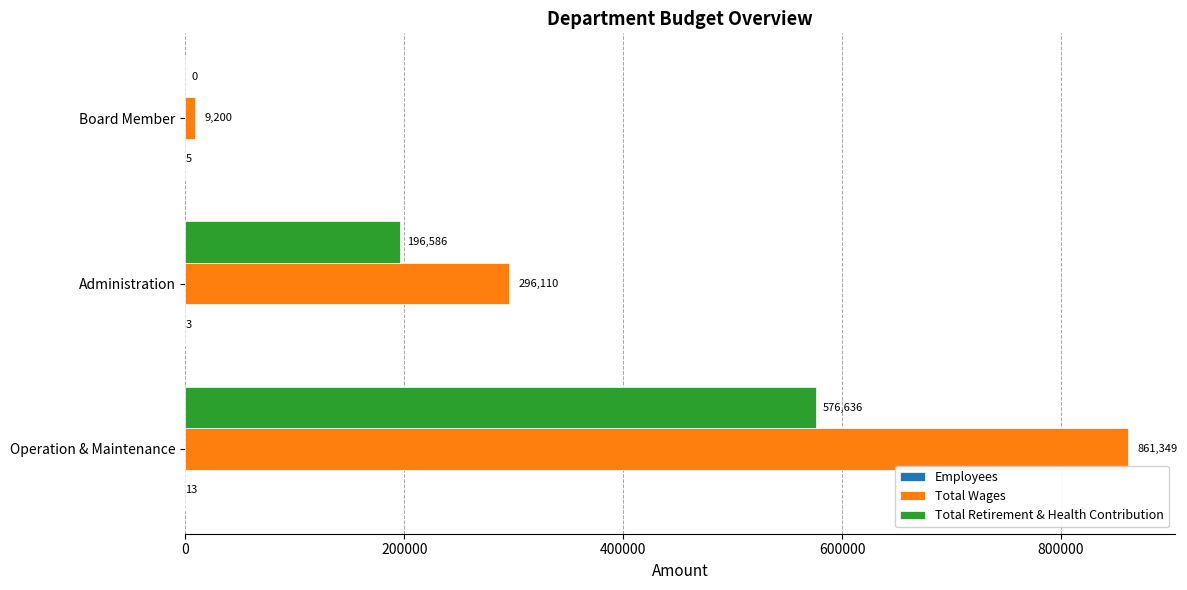

The value of Total Retirement & Health Contribution at Administration is 196586. True or false?

True